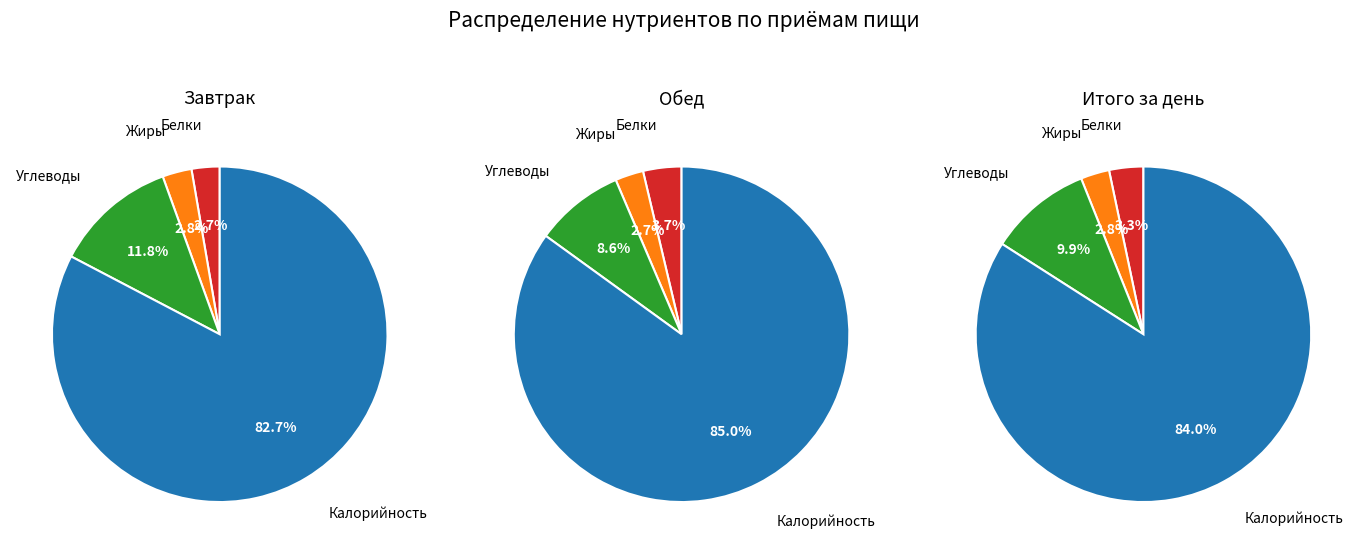

Which slice is the smallest?

Белки